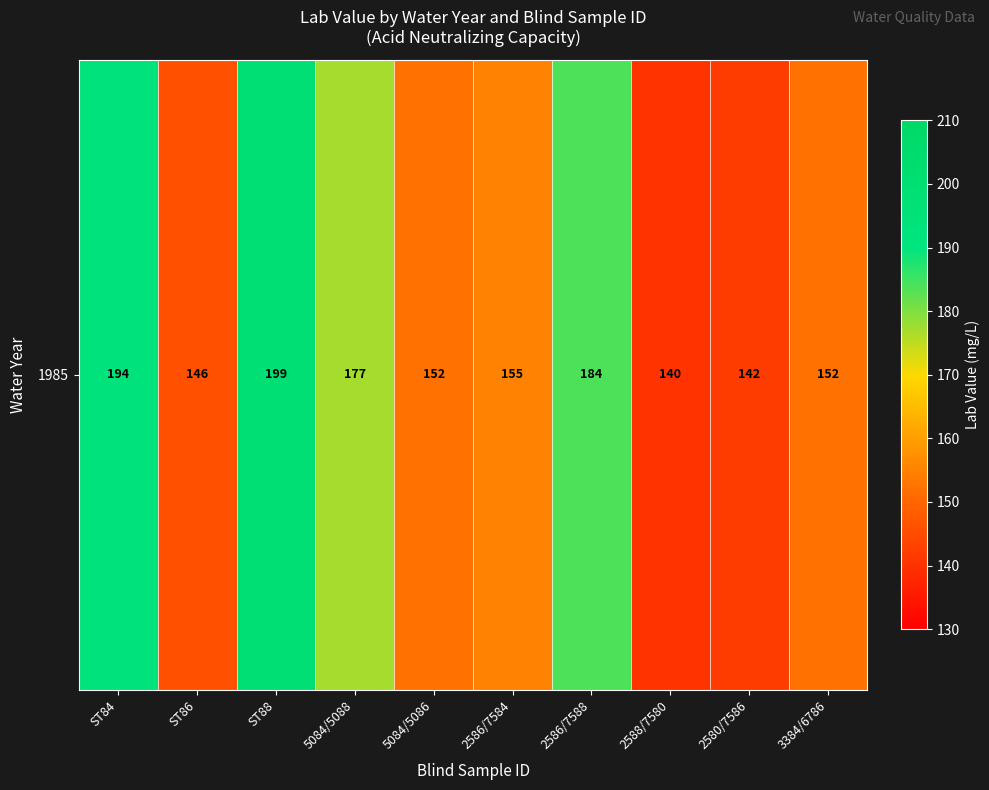

List the labels in order of value, largest first.

ST88, ST84, 2586/7588, 5084/5088, 2586/7584, 5084/5086, 3384/6786, ST86, 2580/7586, 2588/7580